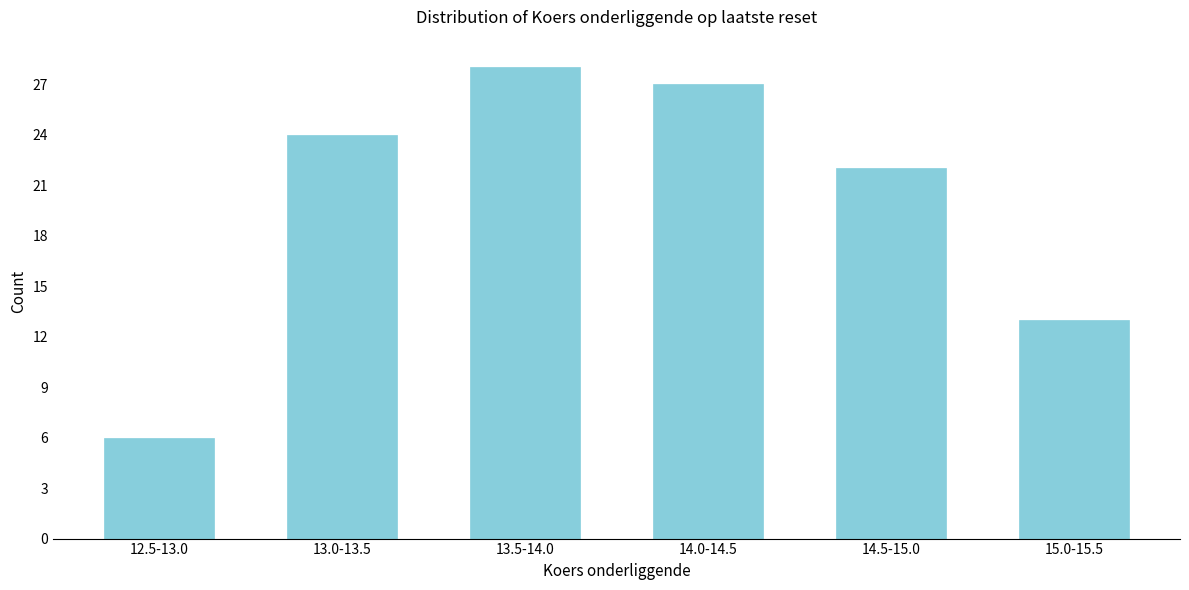

Reading right to left, what are all the values shown in this chart?

15.0-15.5=13	14.5-15.0=22	14.0-14.5=27	13.5-14.0=28	13.0-13.5=24	12.5-13.0=6